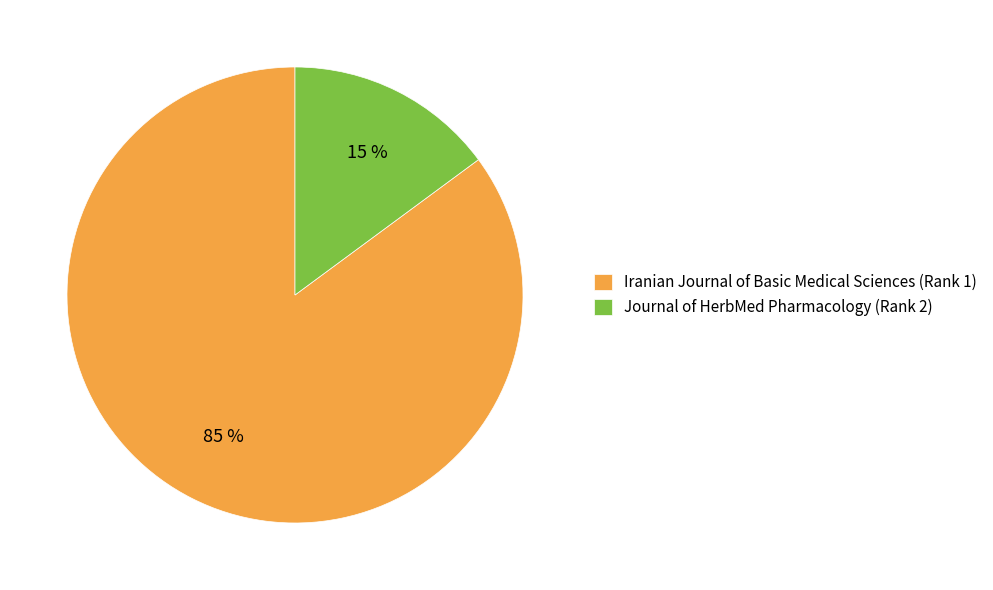

How many segments does this pie chart have?

2